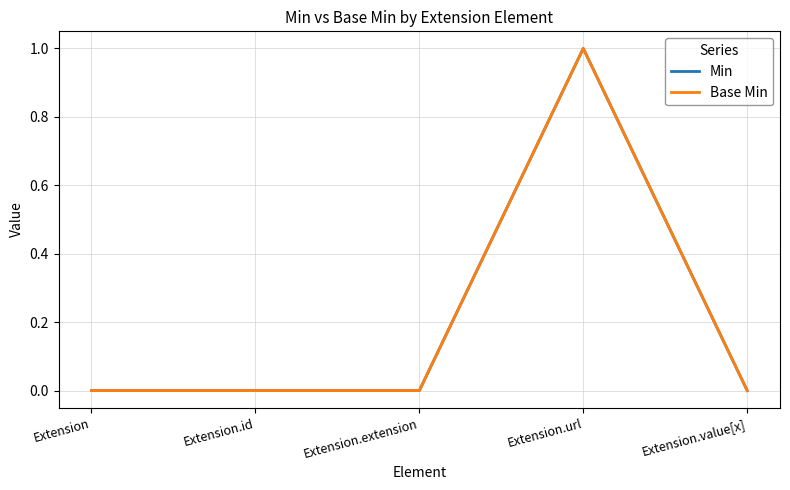

Rank the categories by Base Min value from lowest to highest.

Extension, Extension.id, Extension.extension, Extension.value[x], Extension.url